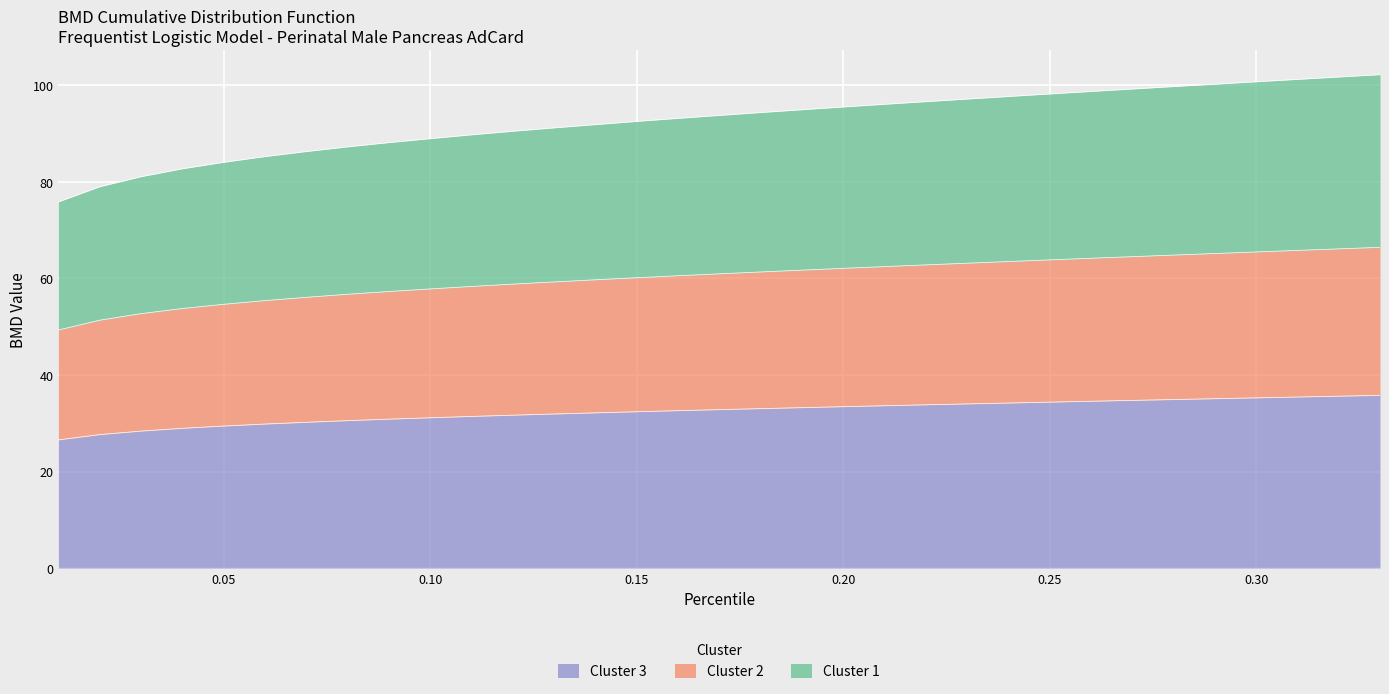

Count the number of categories in the chart.

33